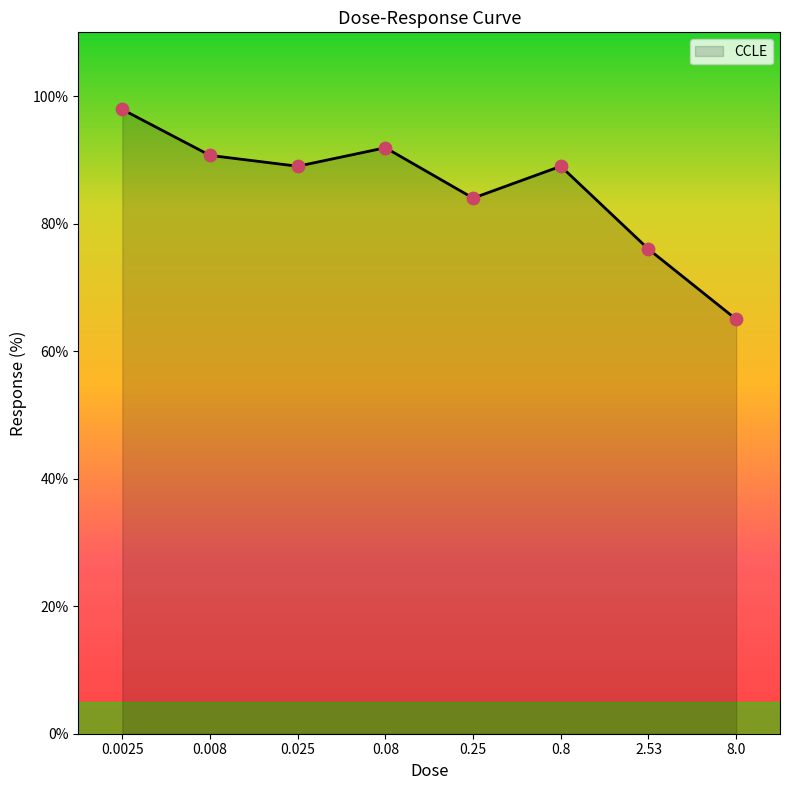

Approximately how many times larger is the value at 0.25 compared to 0.025?

0.9